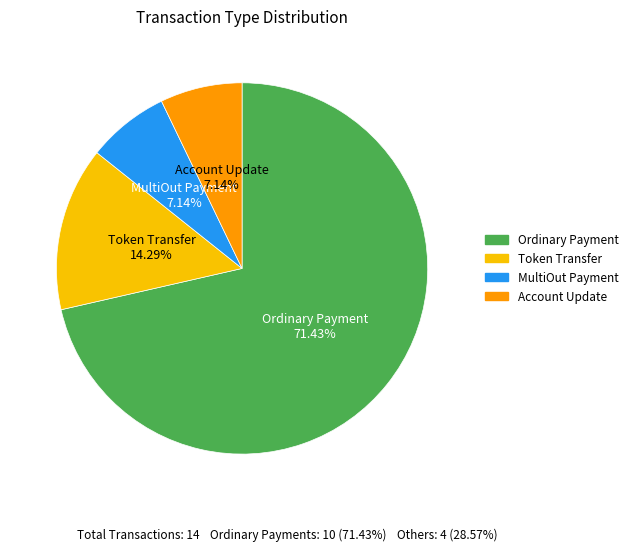

True or false: Token Transfer accounts for 14% of the total.

True